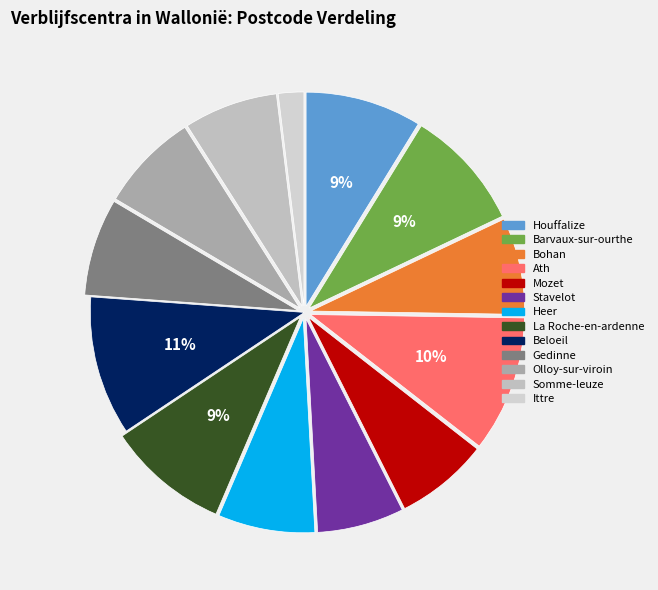

Approximately how many times larger is the value at Heer compared to Olloy-sur-viroin?

1.0